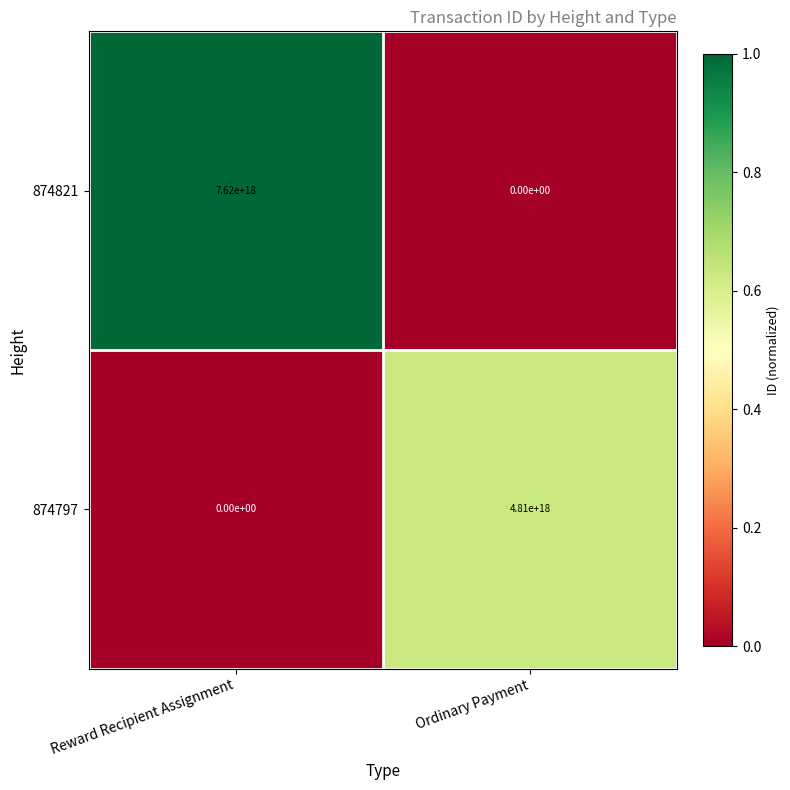

Which series has the largest range (max minus min)?

874821